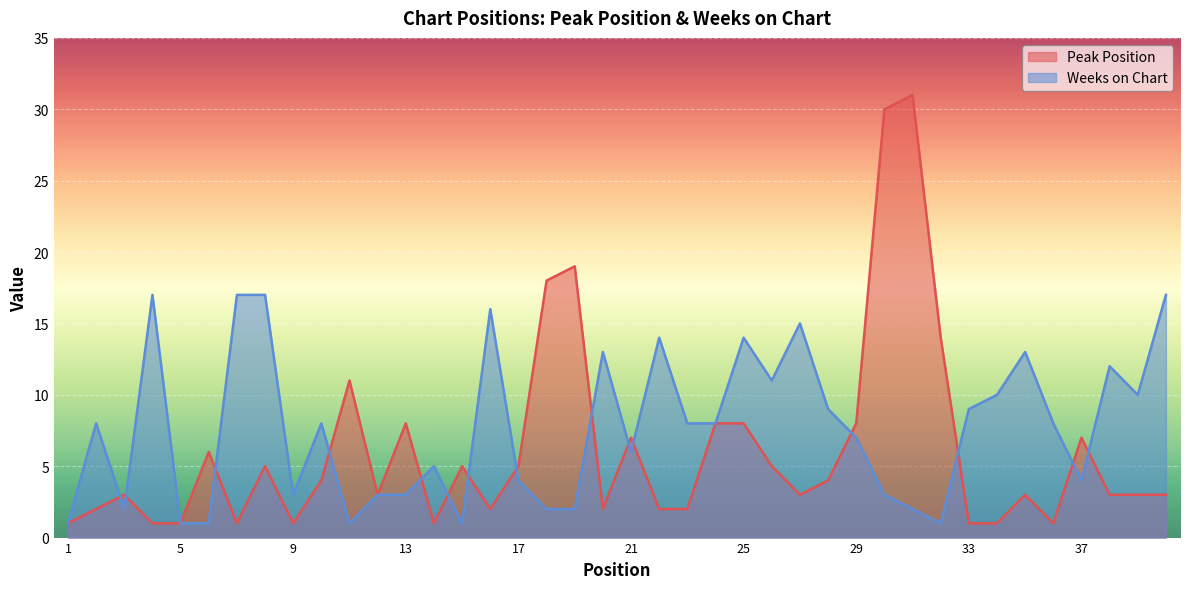

Where does the Peak Position series first go above 3?

6